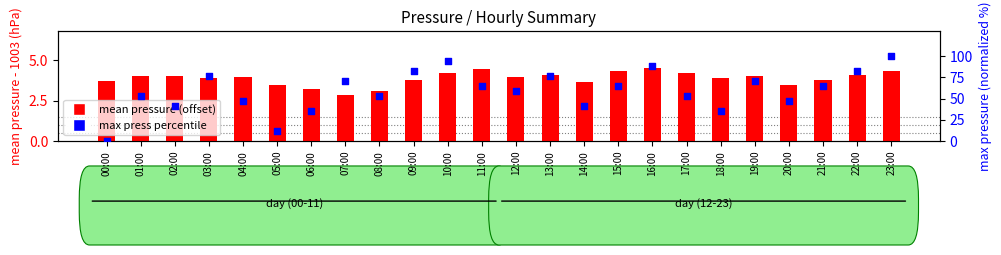

What are all the series names shown in the legend?

mean pressure (offset), max press percentile